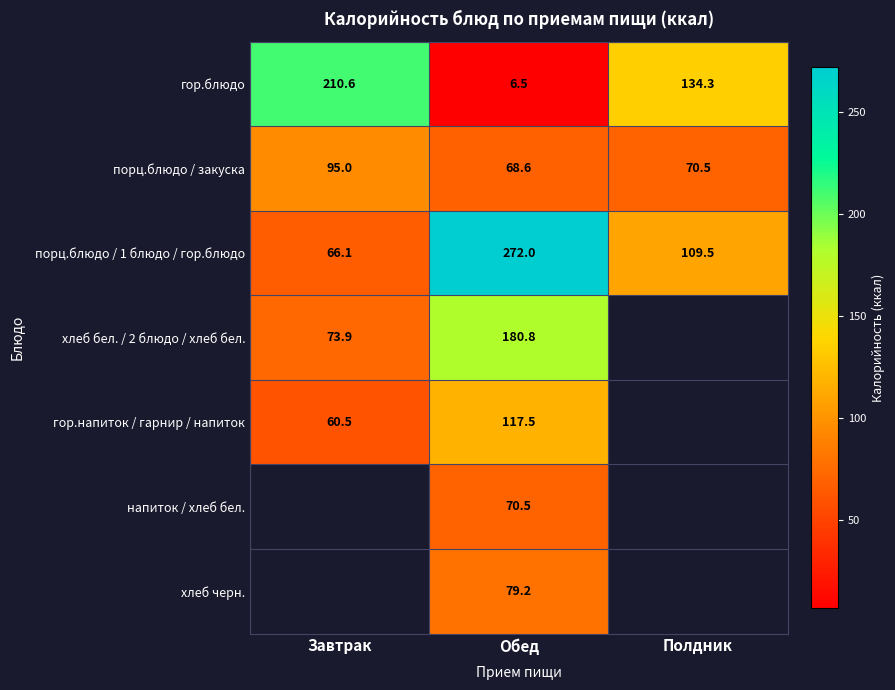

At which category is the sum across all series the highest?

Обед